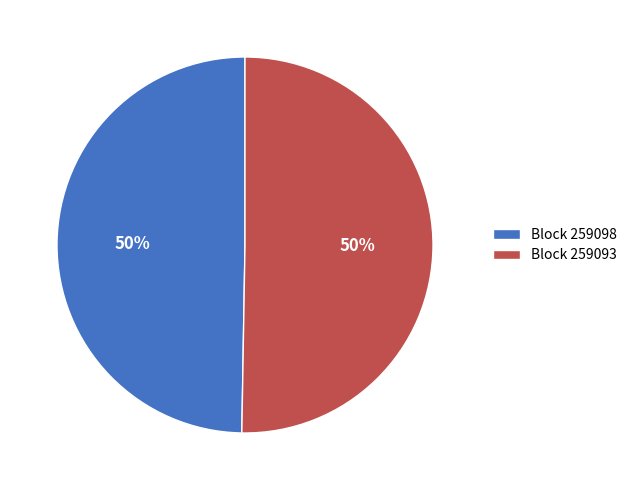

What is the ratio of the value at Block 259098 to the value at Block 259093?

1.0